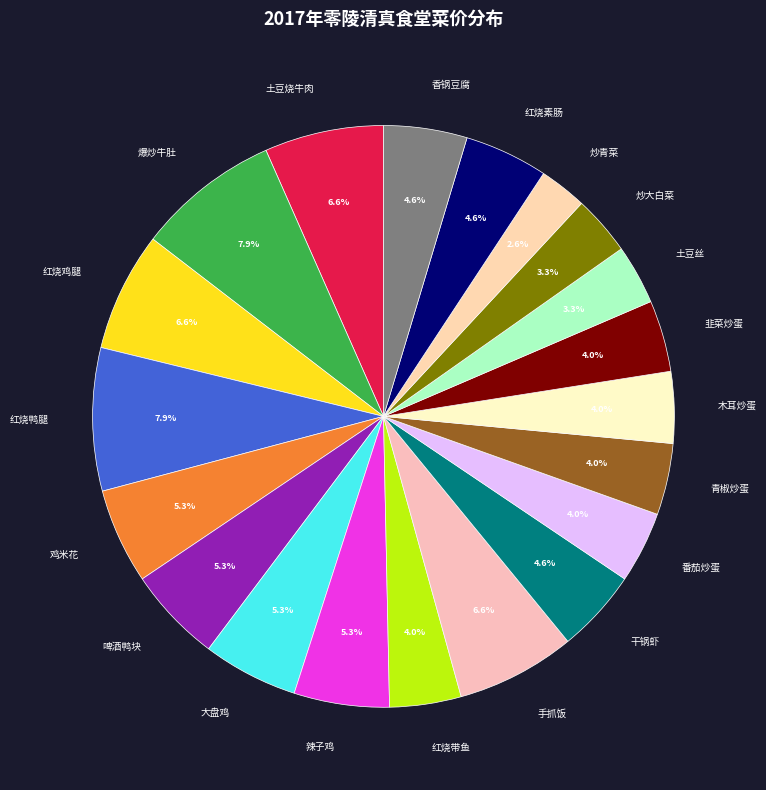

What is the smallest slice in the pie chart?

炒青菜